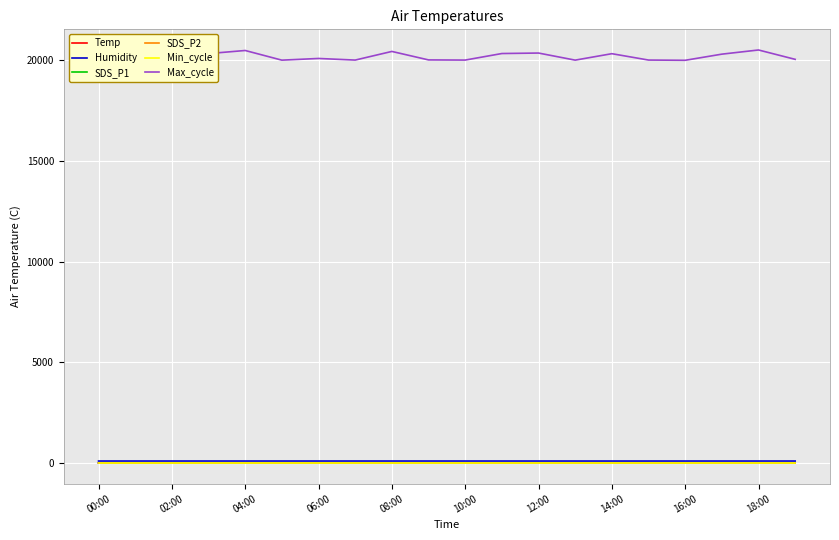

At how many categories does at least one series exceed 2503?

20